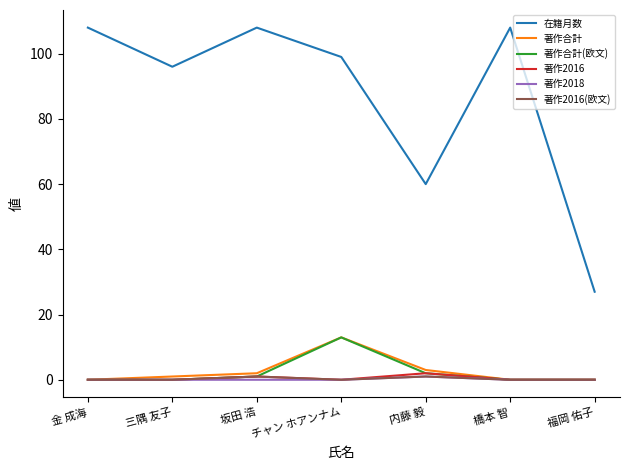

What is the highest value of the 在籍月数 series?

108